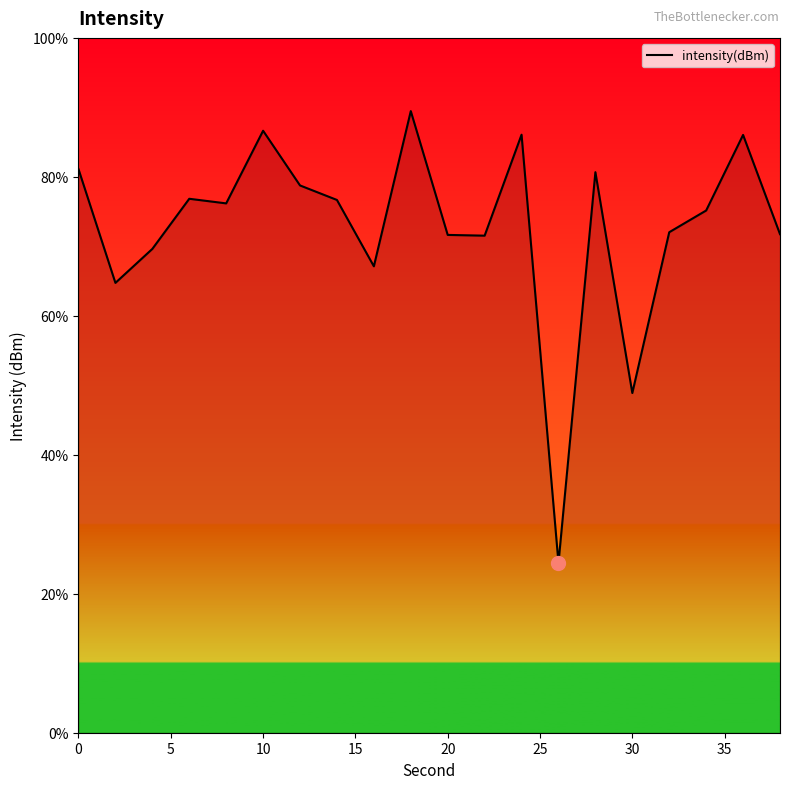

What is the greatest value displayed?

89.5